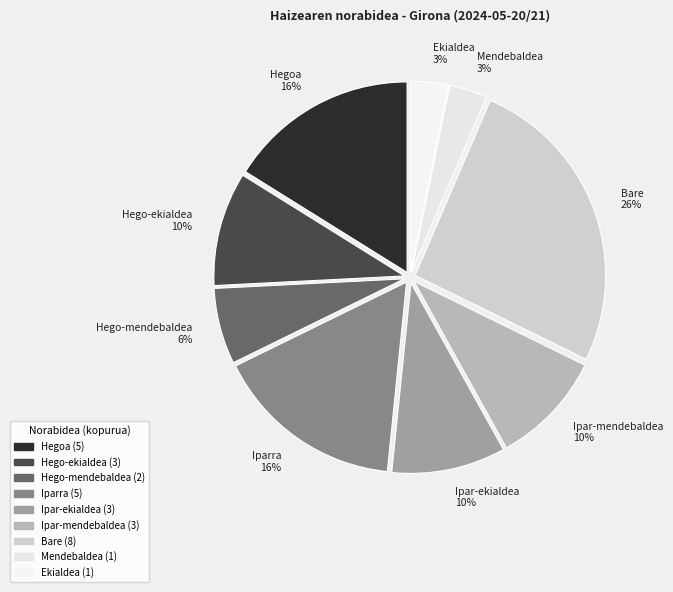

Which slice is the smallest?

Mendebaldea